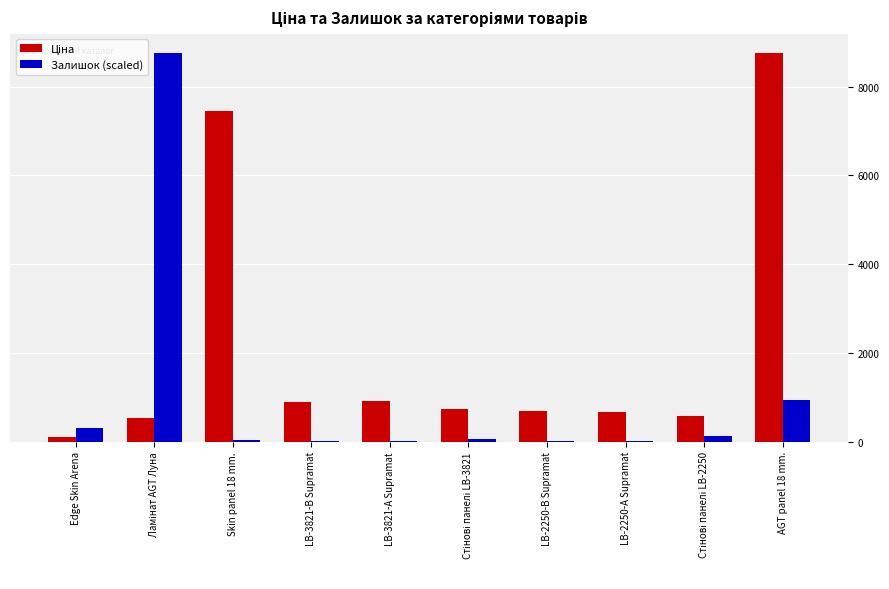

The Залишок (scaled) series shows 10.9 at LB-2250-А Supramat. True or false?

True